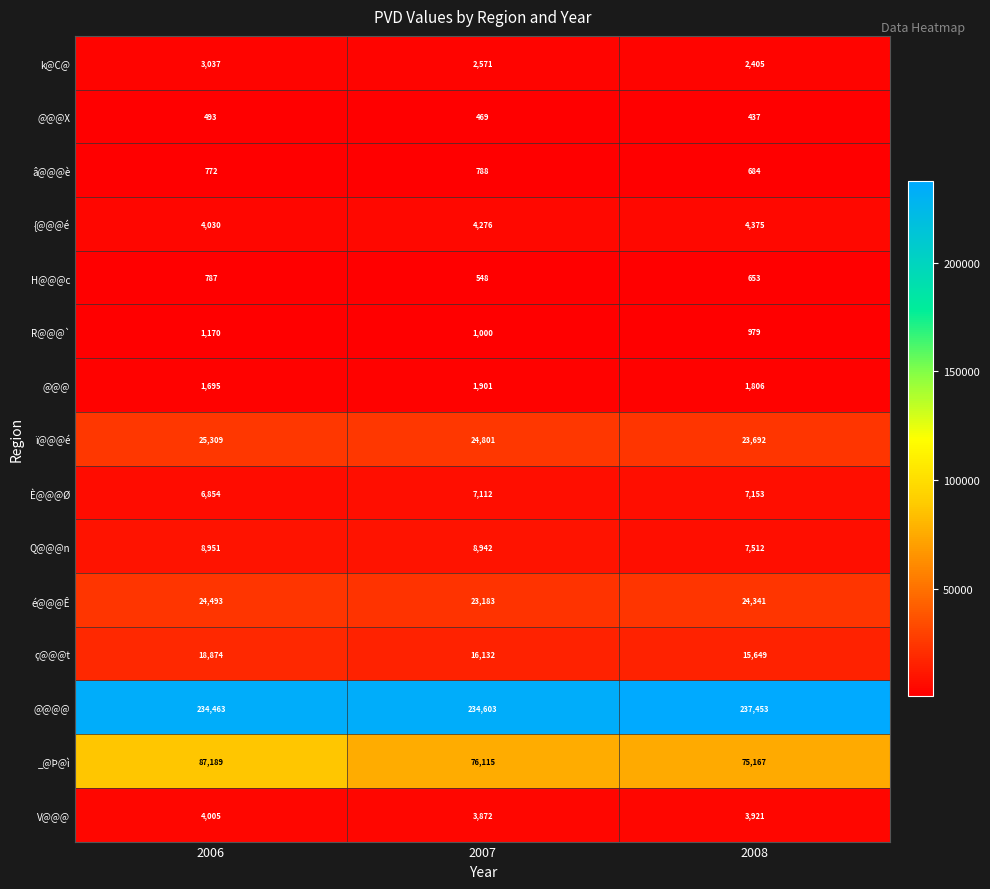

The value of V@@@ at 2007 is 3872. True or false?

True